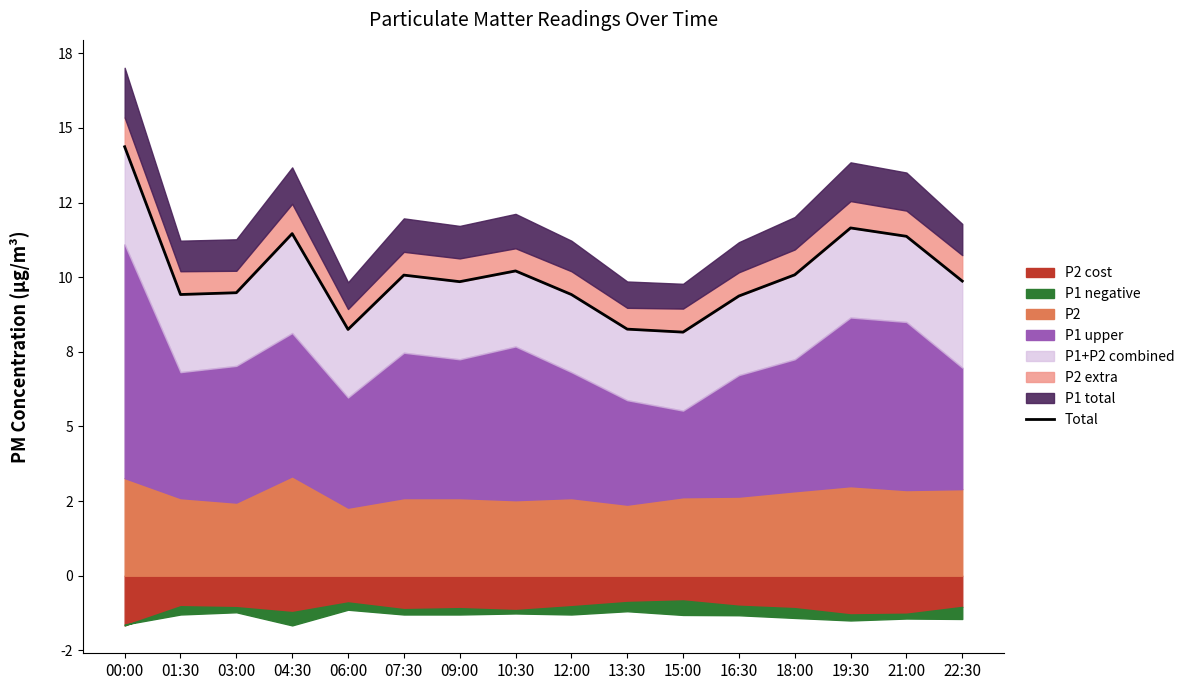

At which label is the value closest to 11?

21:00